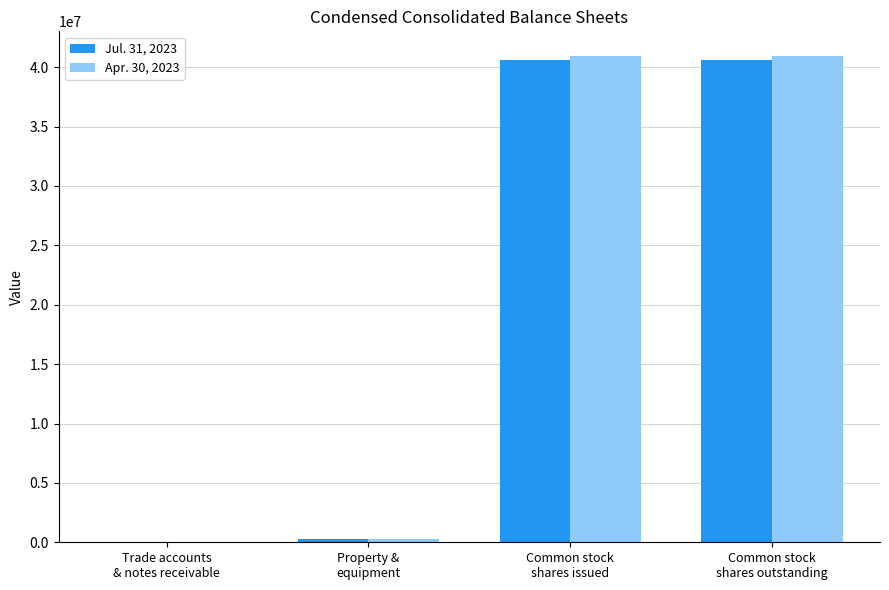

Is the value of Jul. 31, 2023 at Common stock
shares issued greater than the value of Apr. 30, 2023 at Common stock
shares outstanding?

No